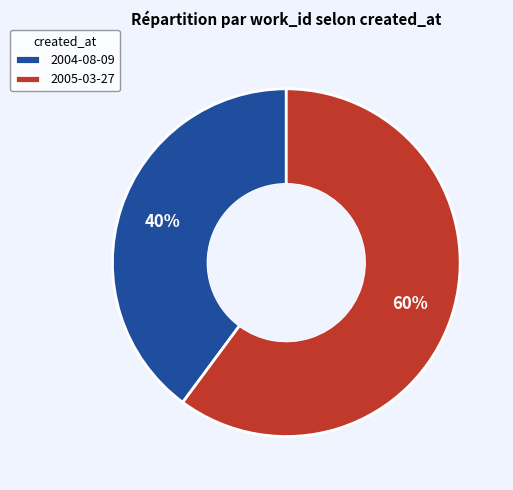

Which has a higher value, 2005-03-27 or 2004-08-09?

2005-03-27